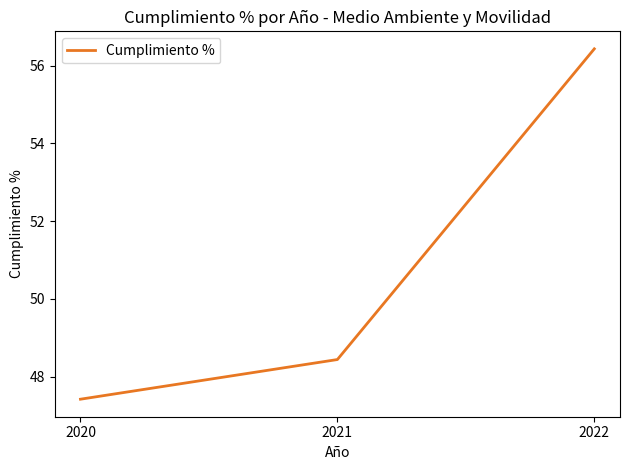

Which has a higher value, 2020 or 2022?

2022